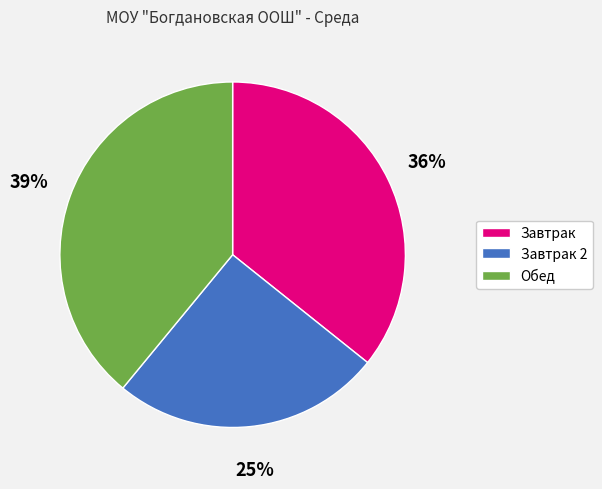

Rank the categories by value from lowest to highest.

Завтрак 2, Завтрак, Обед